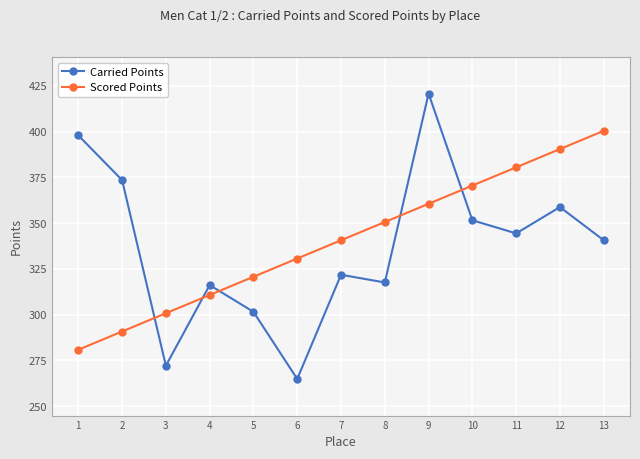

How many lines are shown in the chart?

2